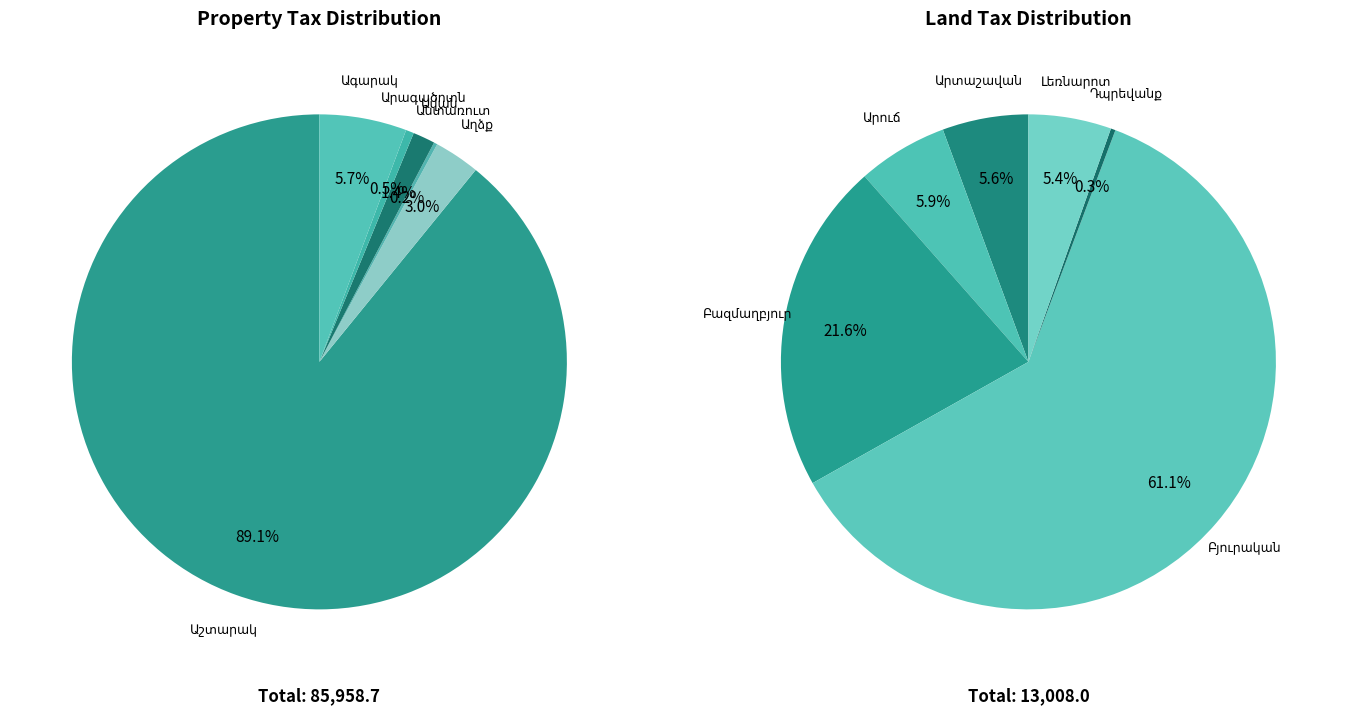

Which slice is the largest?

Աշտարակ